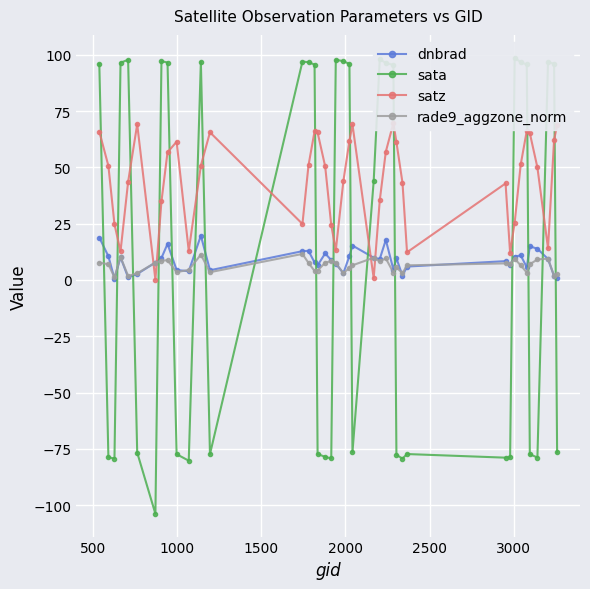

True or false: dnbrad has more than 2 points higher than both neighbors.

True